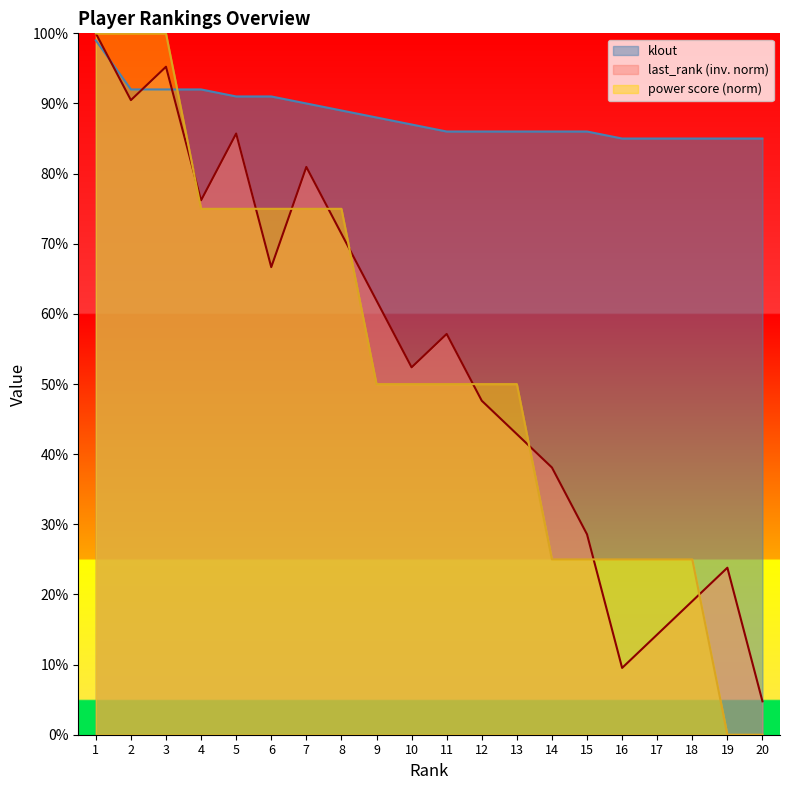

What is the lowest value of the last_rank series?

4.8